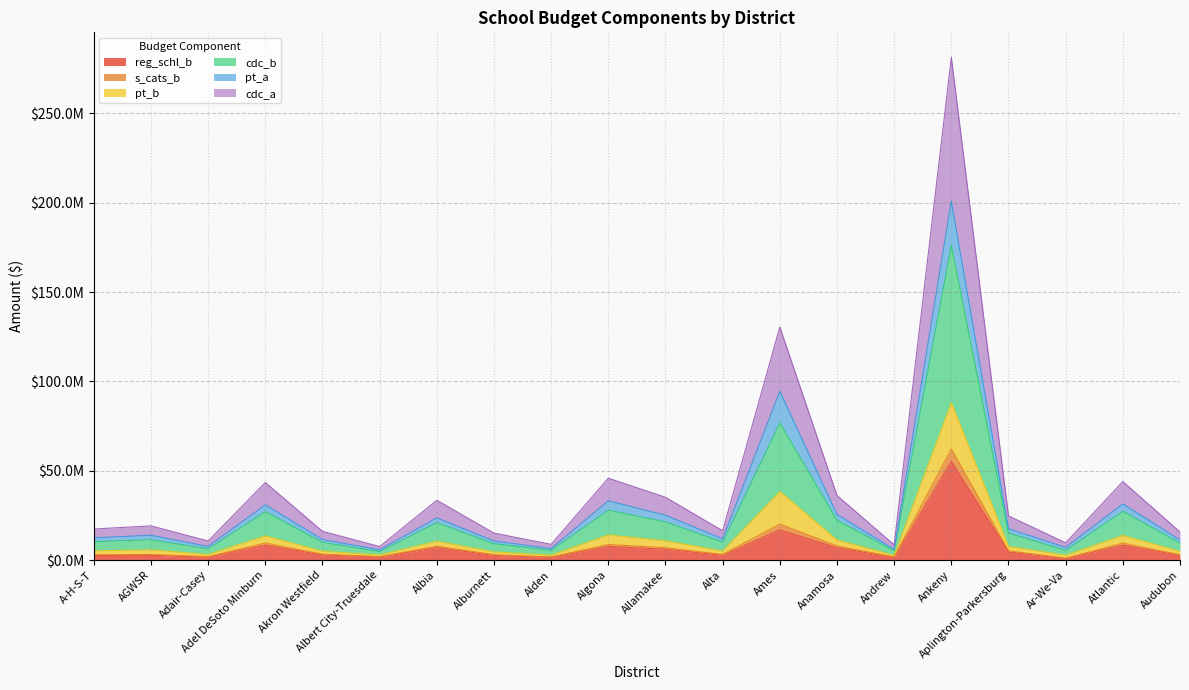

How many data points in cdc_a are above 5735758?

9